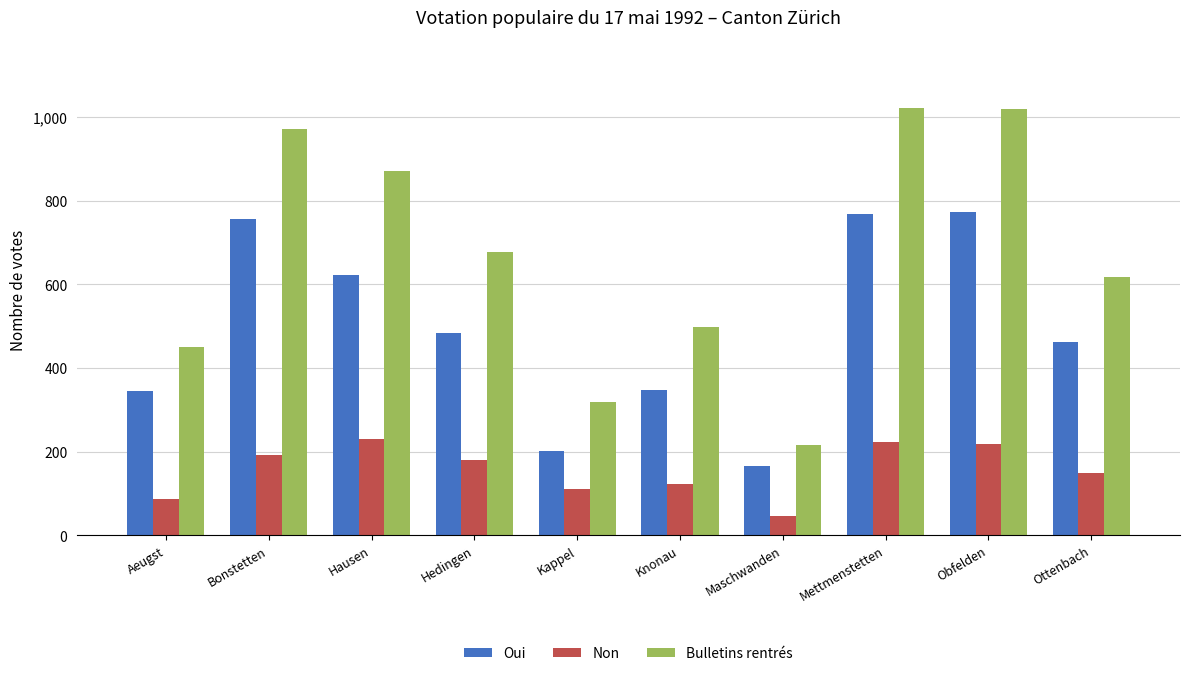

Are the bars grouped side by side (vs. stacked)?

Yes